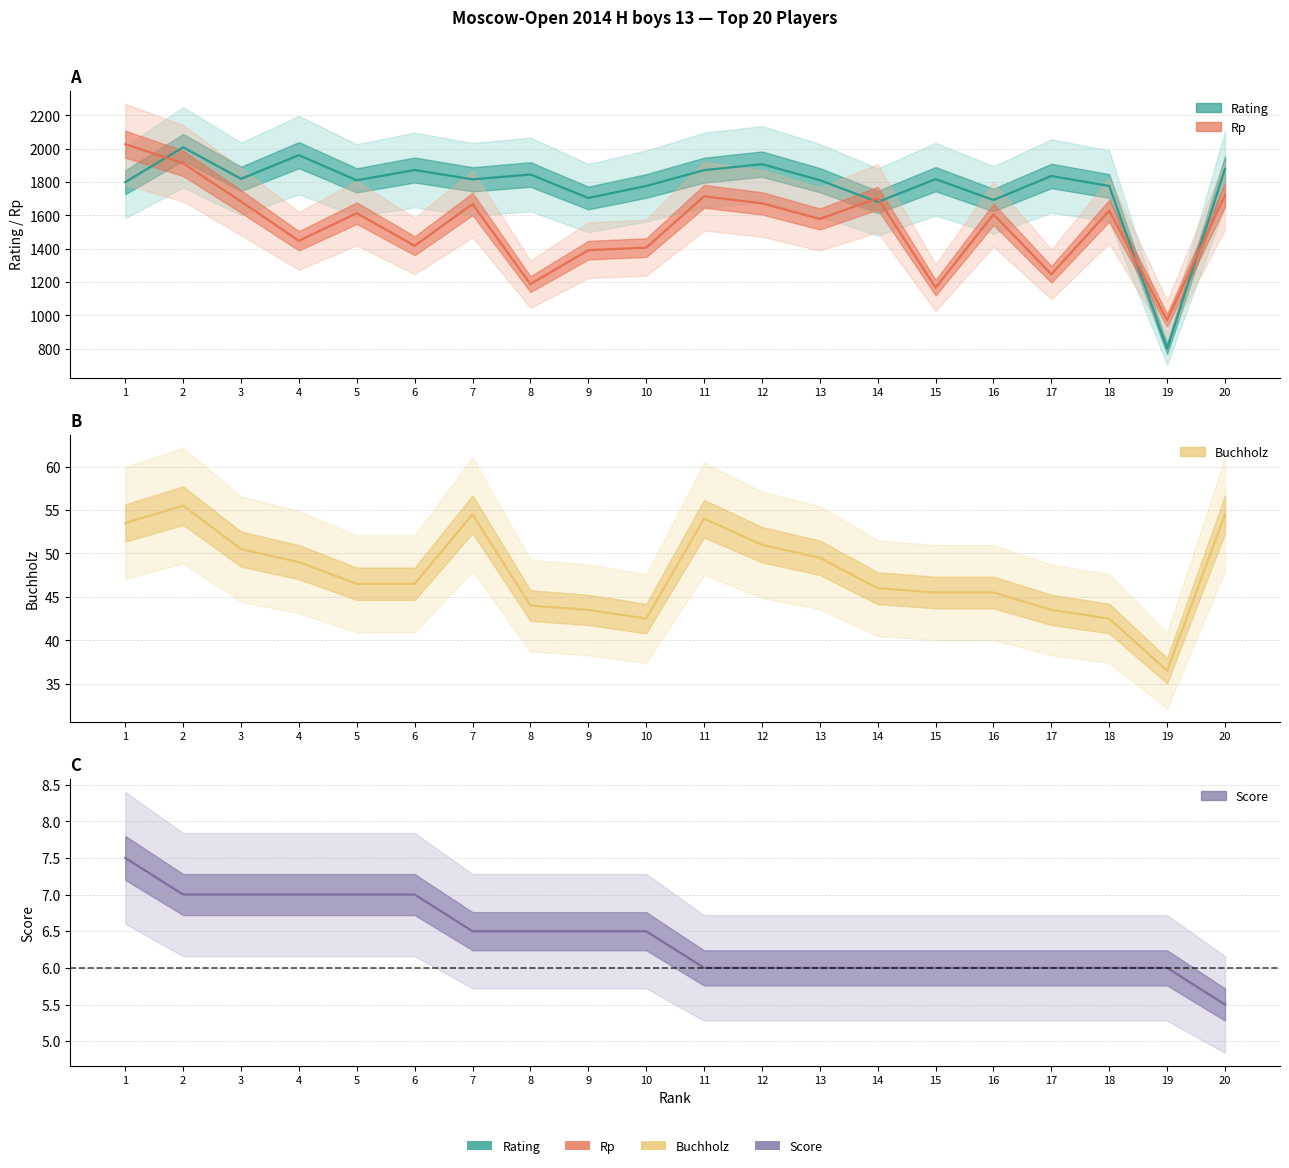

Reading left to right, list all the values displayed in this chart.

Rating: 1799.0	2008.0	1819.0	1961.0	1810.0	1872.0	1816.0	1845.0	1704.0	1776.0	1871.0	1907.0	1811.0	1680.0	1817.0	1692.0	1836.0	1776.0	800.0	1879.0
Rp: 2027.0	1912.0	1683.0	1447.0	1613.0	1417.0	1668.0	1187.0	1391.0	1406.0	1714.0	1672.0	1578.0	1703.0	1166.0	1606.0	1246.0	1628.0	971.0	1721.0
Buchholz: 53.5	55.5	50.5	49.0	46.5	46.5	54.5	44.0	43.5	42.5	54.0	51.0	49.5	46.0	45.5	45.5	43.5	42.5	36.5	54.5
Score: 7.5	7.0	7.0	7.0	7.0	7.0	6.5	6.5	6.5	6.5	6.0	6.0	6.0	6.0	6.0	6.0	6.0	6.0	6.0	5.5